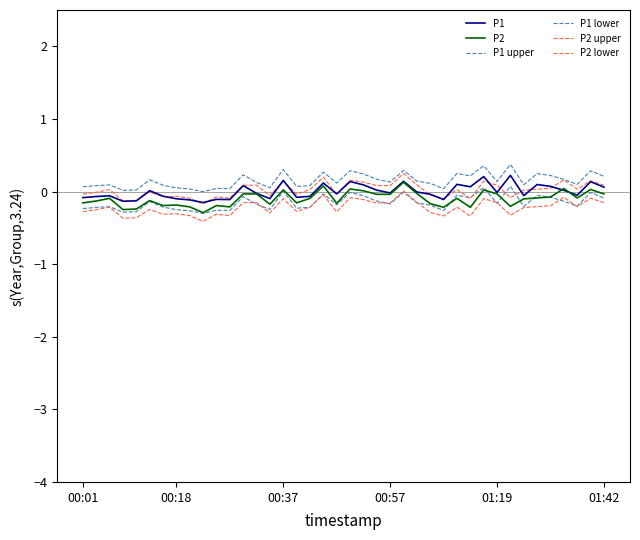

Does the chart display data point markers on the line(s)?

No